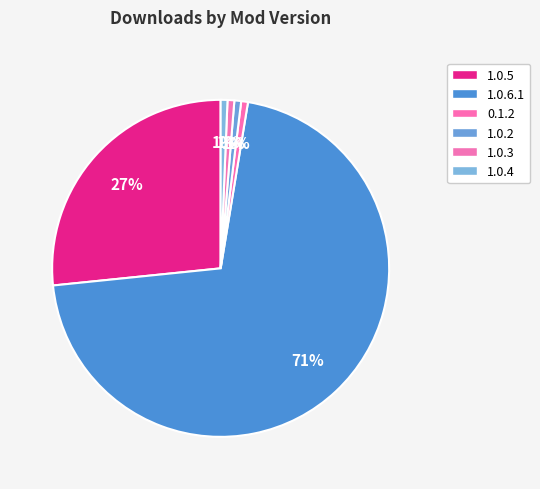

Combined, what portion of the pie is 0.1.2 and 1.0.6.1?

71.4%